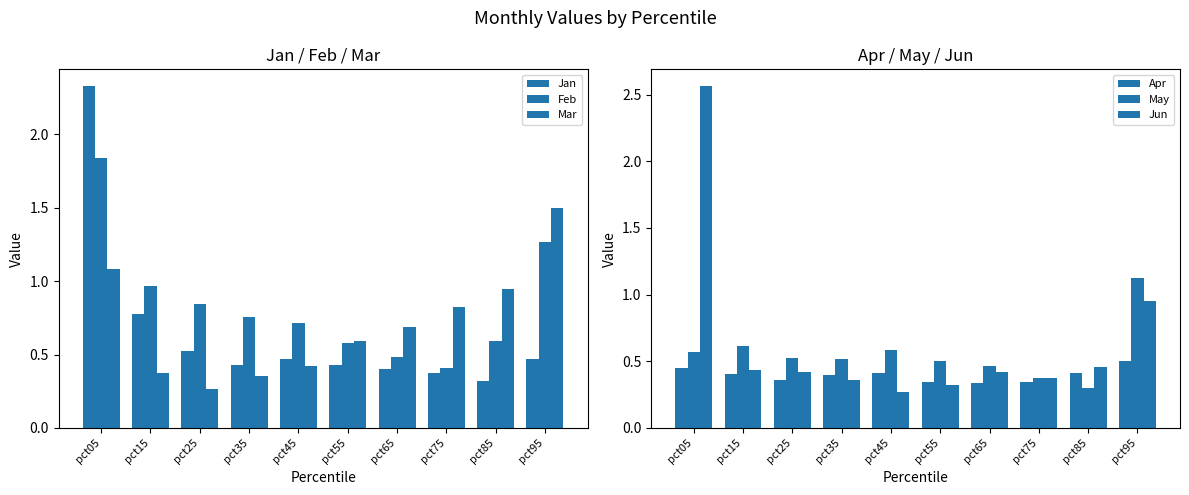

What is the value of the Jan bar at the 5th from the left?

0.5